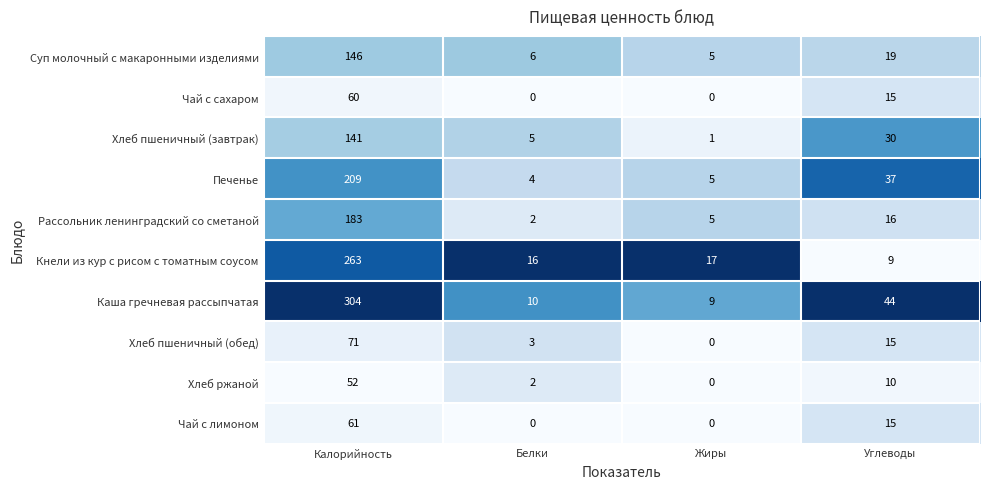

Is it true that Чай с лимоном equals 15 at Углеводы?

True